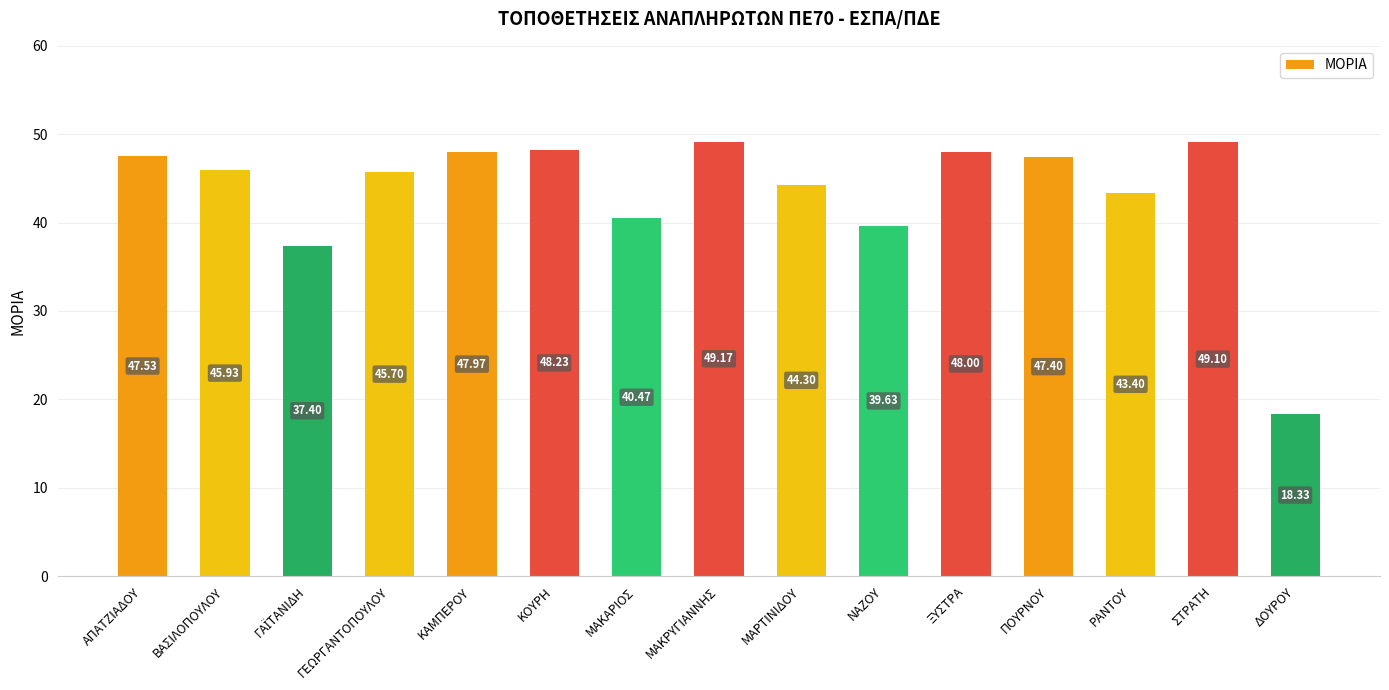

What is the maximum value shown in the chart?

49.2